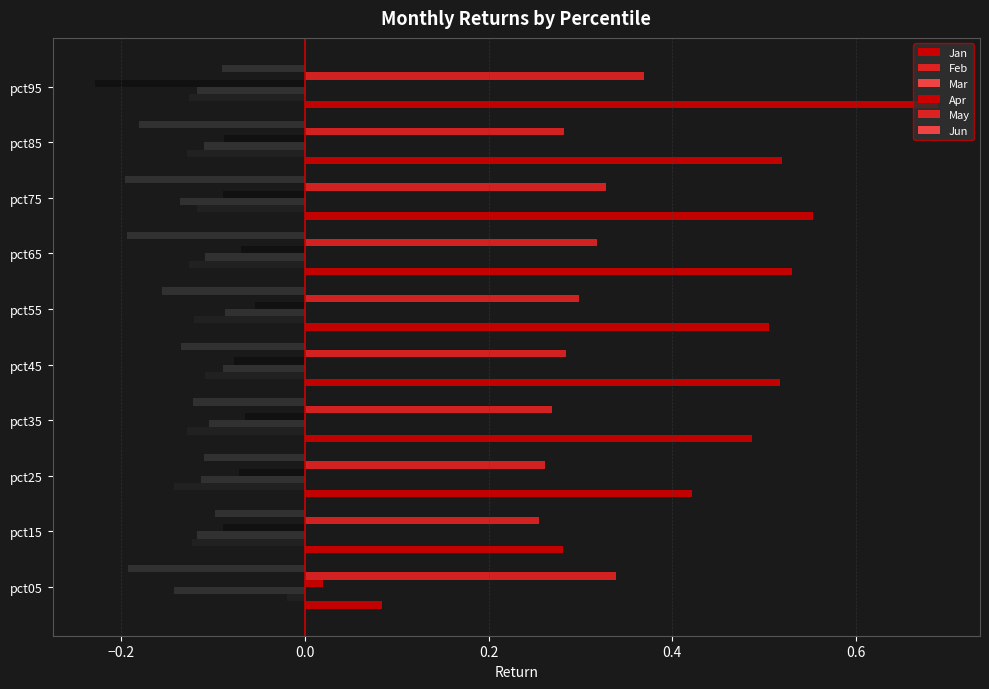

Read the value at pct45.

0.5